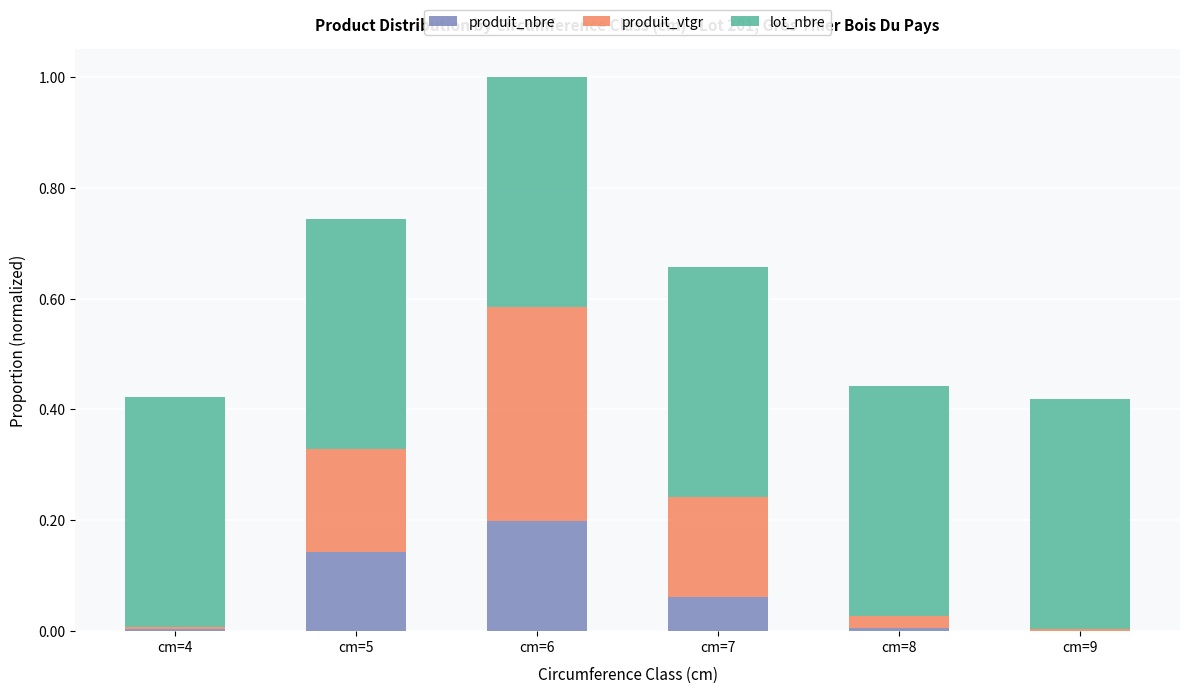

Are the bars horizontal?

No